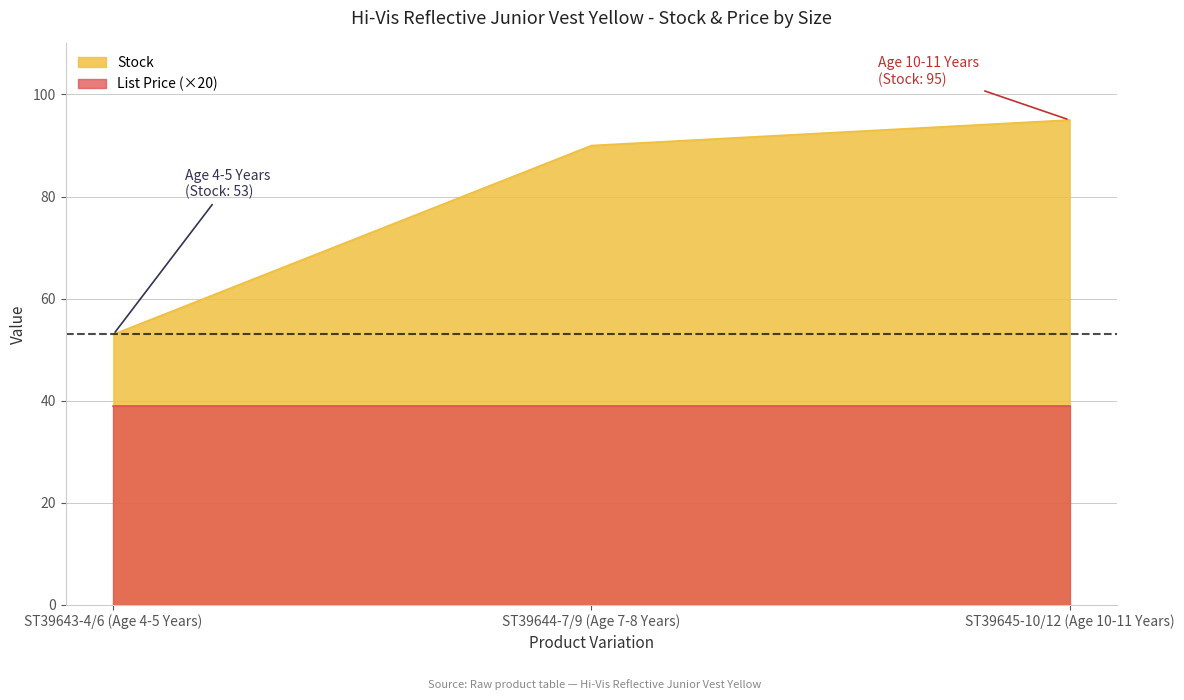

What is the difference between the maximum and minimum values?

42